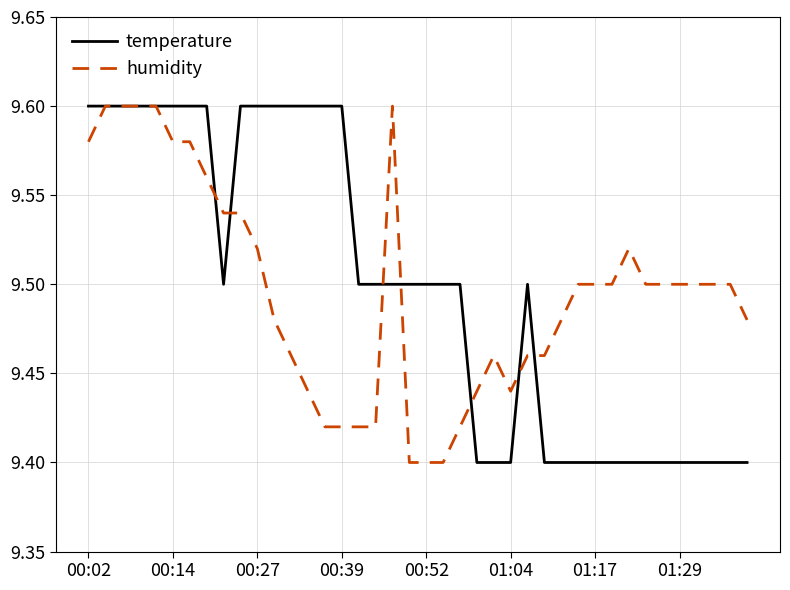

Where is the first local maximum for temperature?

26